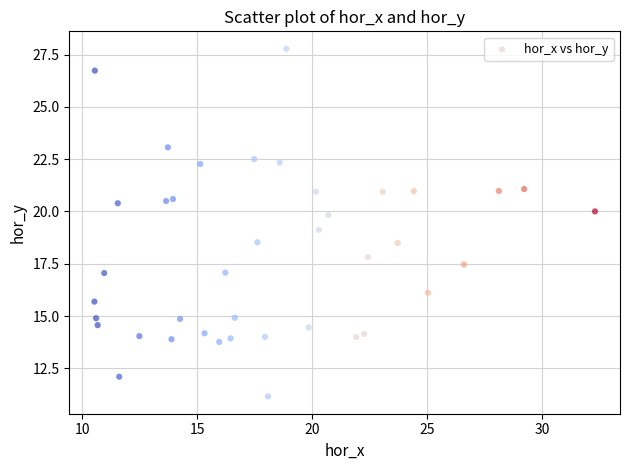

What is the range of X values (max minus min)?

21.8